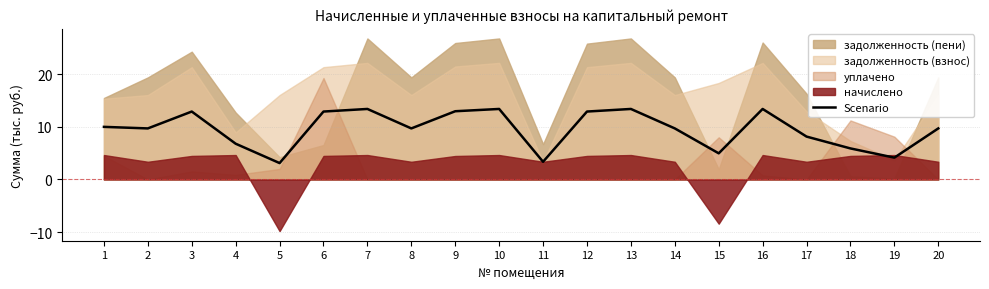

What is the average value?

9.5